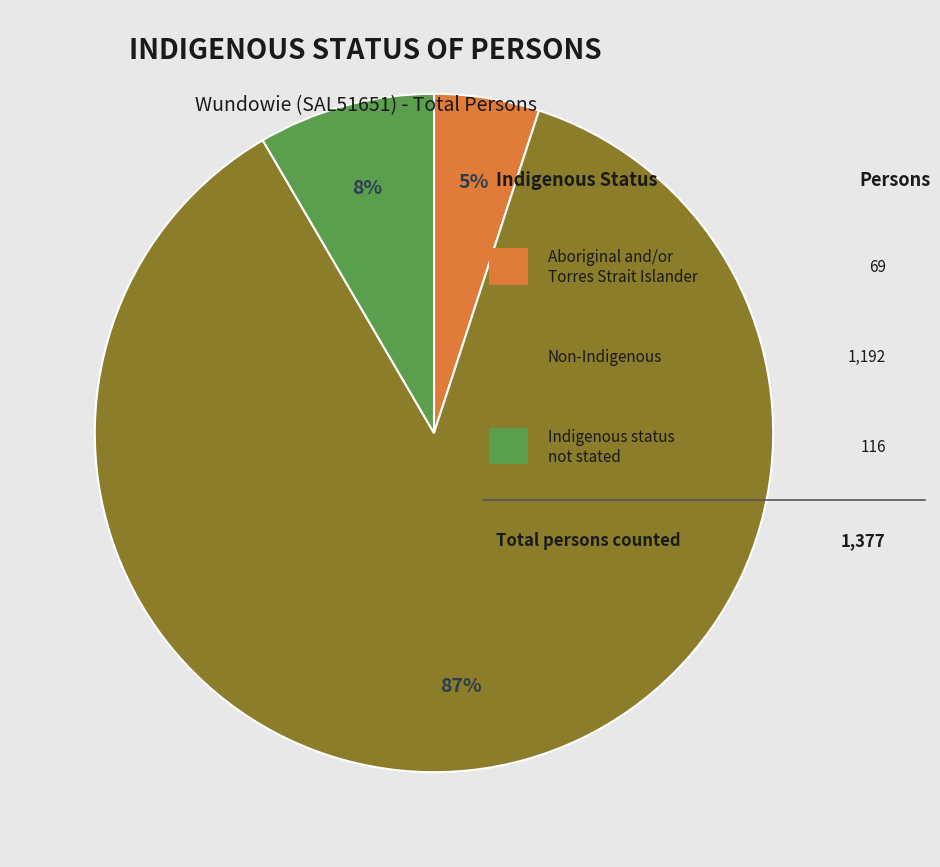

Is there a majority slice in this chart?

Yes